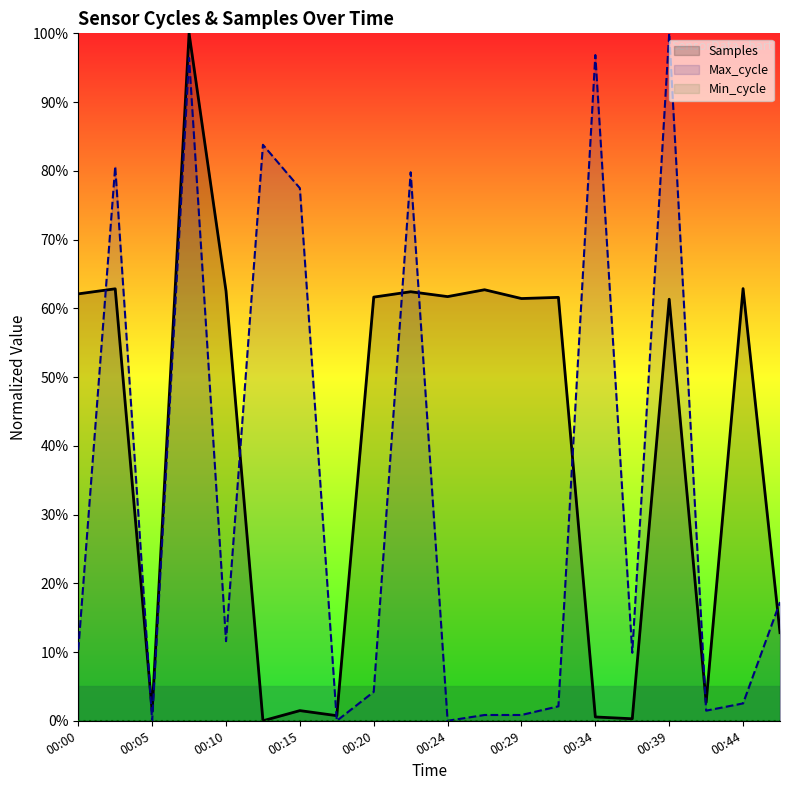

Which series ends up on top after the final intersection of Max_cycle and Samples?

Max_cycle